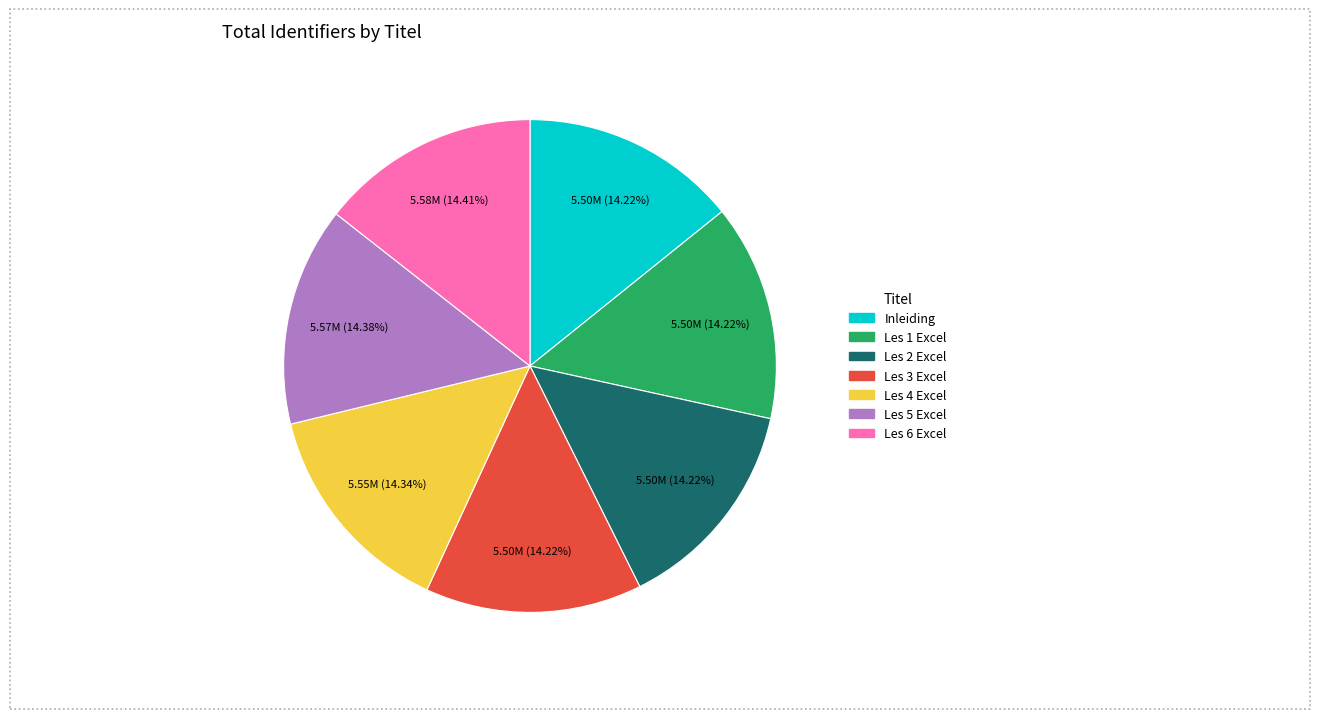

To the nearest percent, what is the average slice percentage?

14%